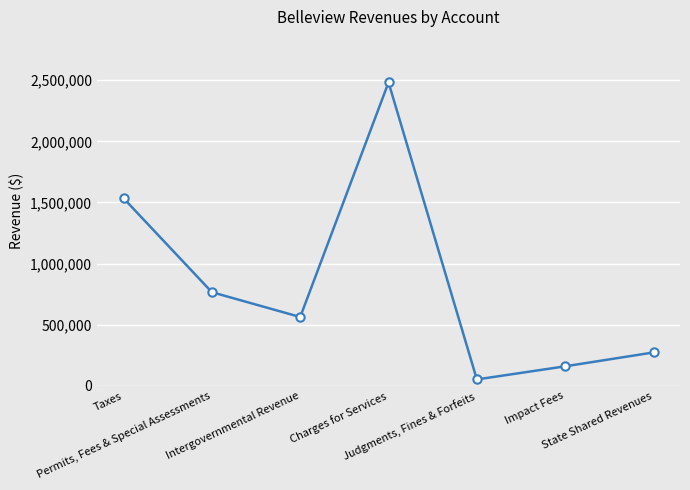

What is the sum of all values?

5831128